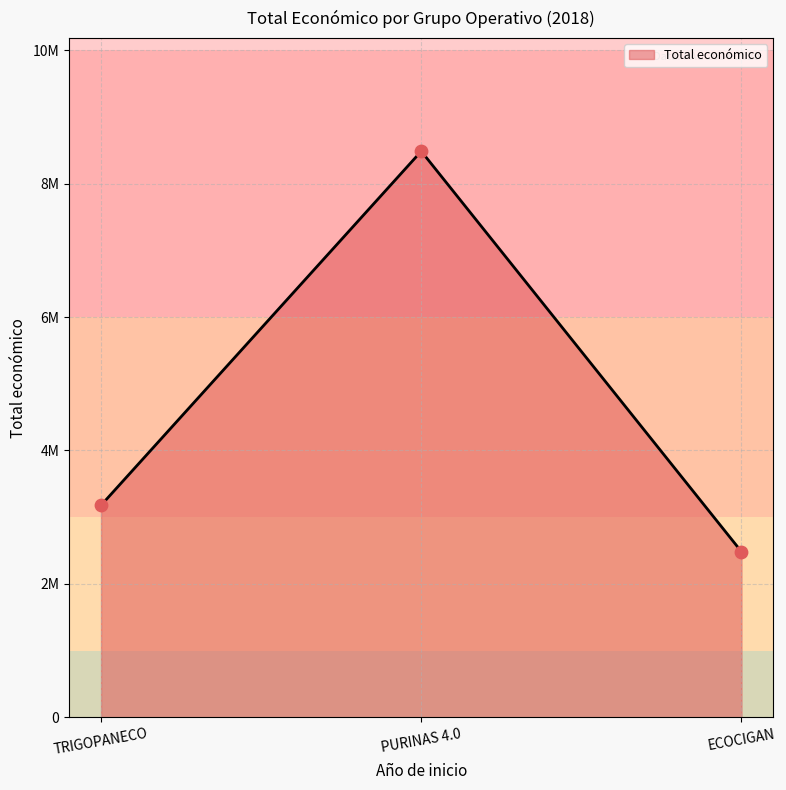

What is the change in value from TRIGOPANECO to ECOCIGAN?

-694882